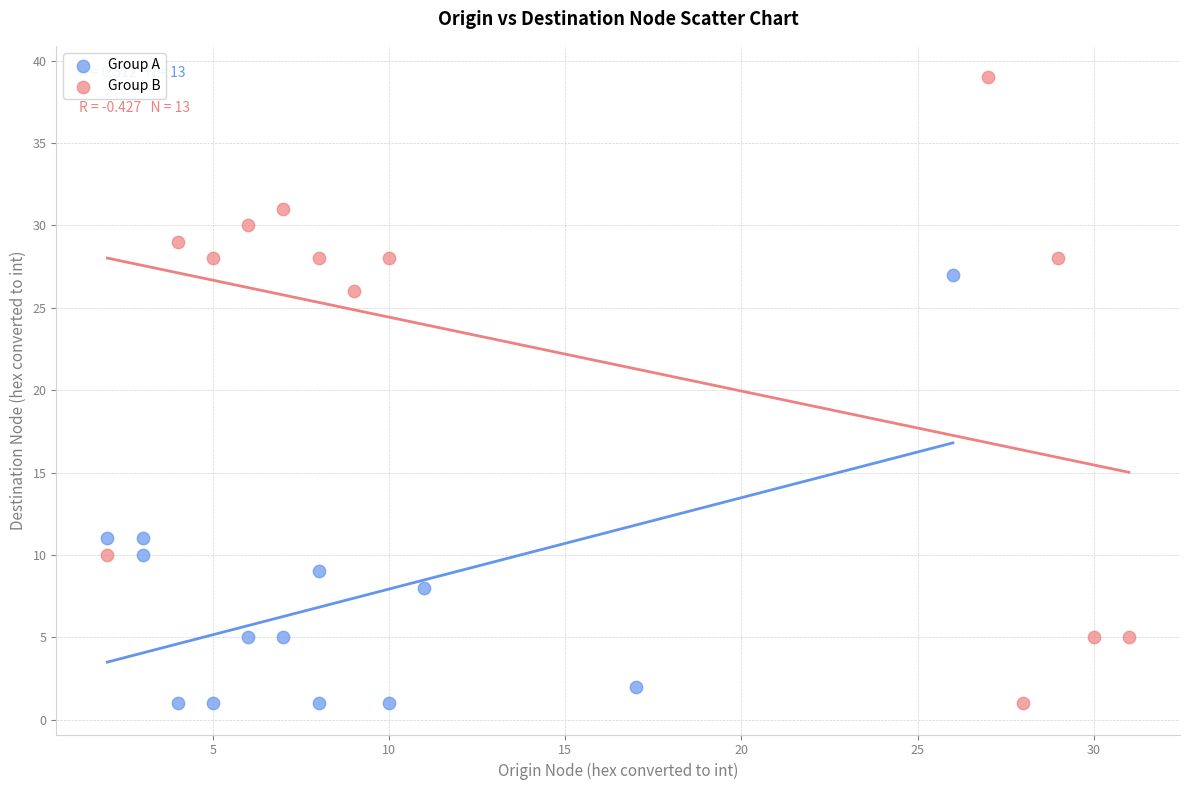

Which series contains the highest Y value?

Group B